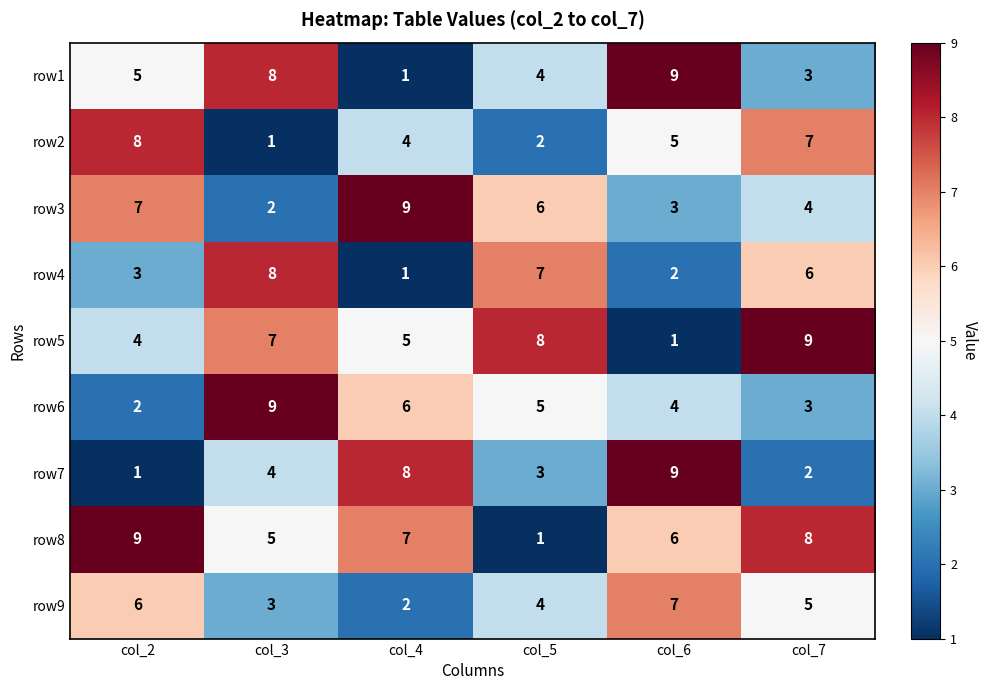

Where is row9 nearest to the value 4?

col_5